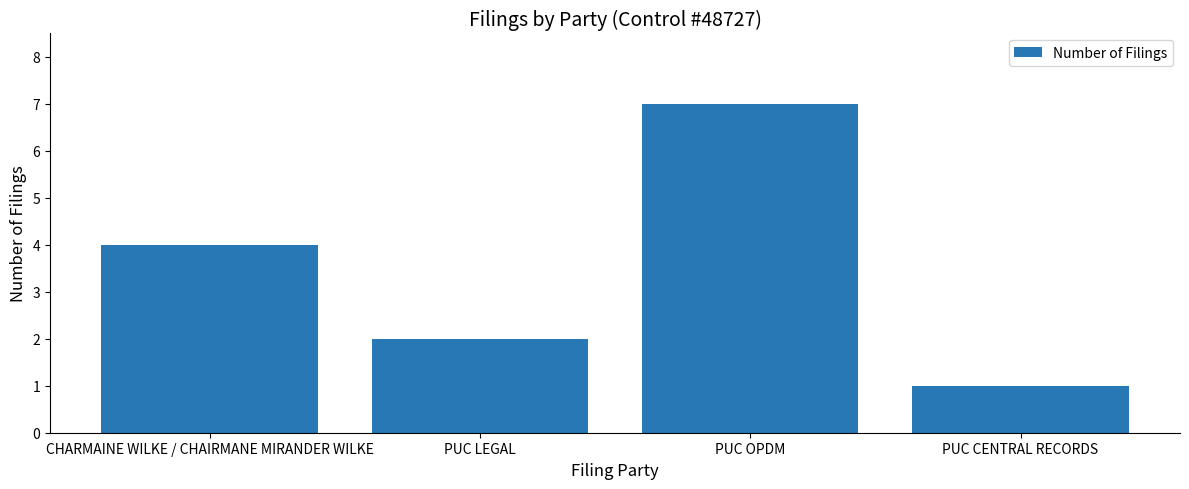

Reading left to right, extract all data points from this chart.

4	2	7	1